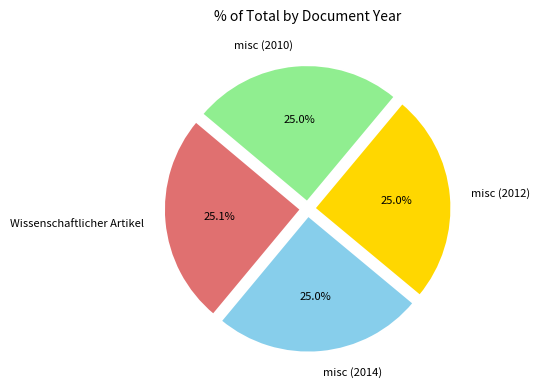

Approximately how many times larger is the value at misc (2010) compared to misc (2014)?

1.0